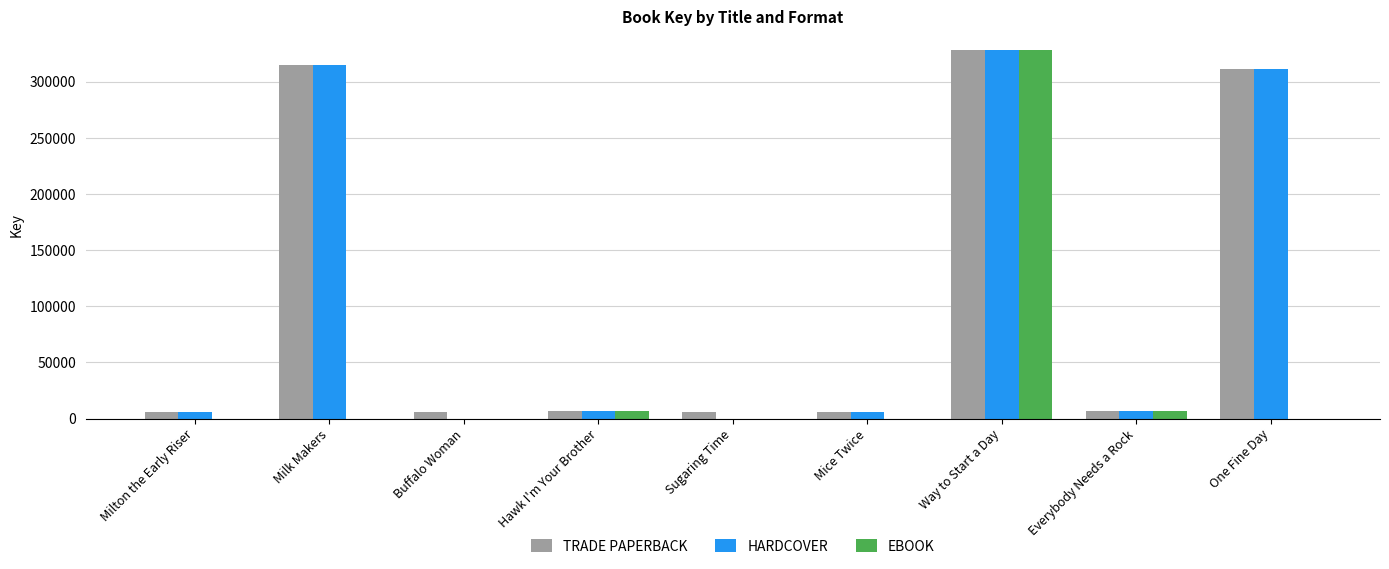

At which category is the sum across all series the highest?

Way to Start a Day